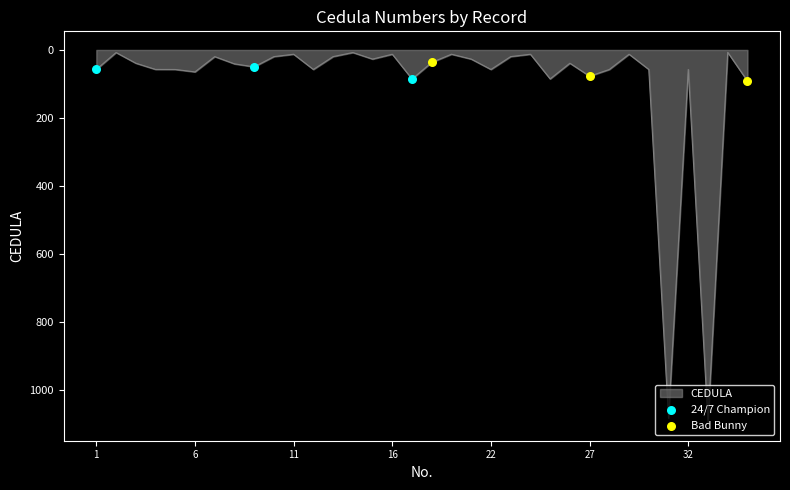

Does the chart have visible grid lines?

No